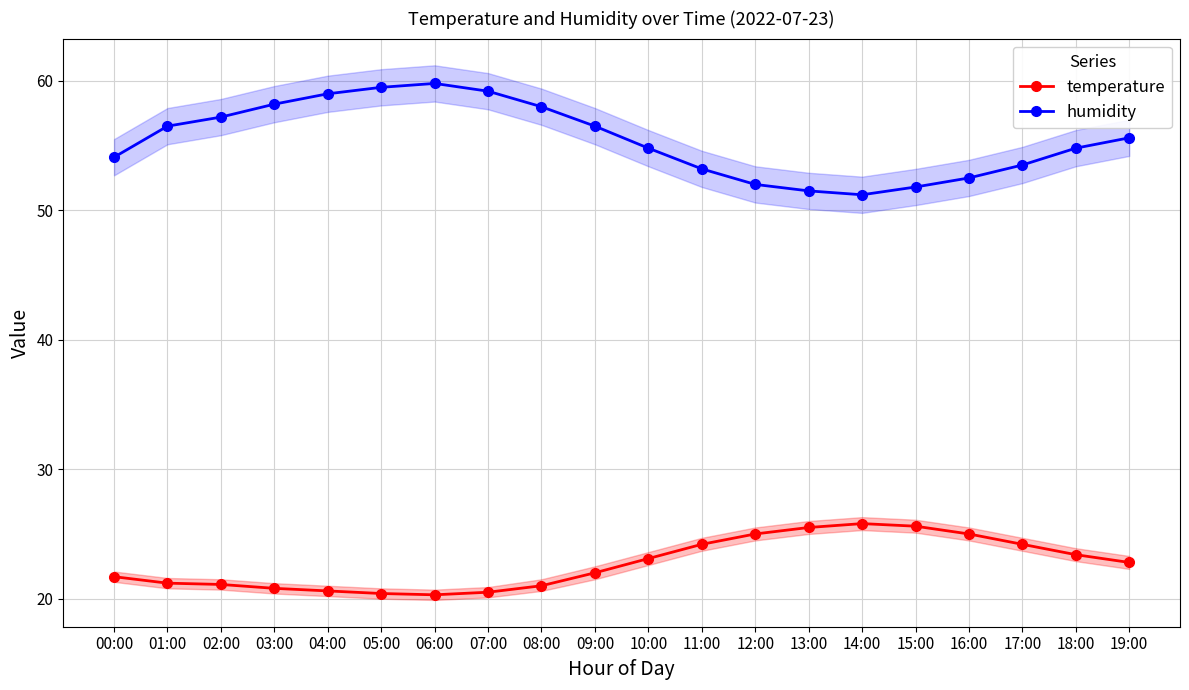

What is the spread (max minus min) of values at 09:00?

34.5